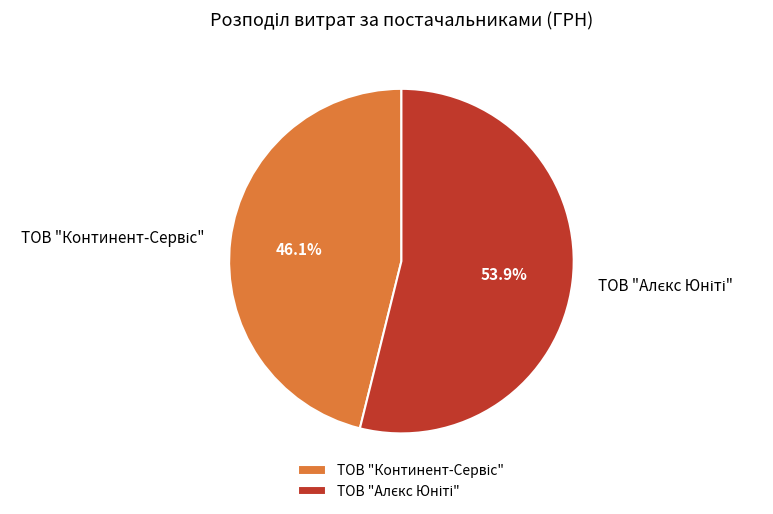

Is there a majority slice in this chart?

Yes